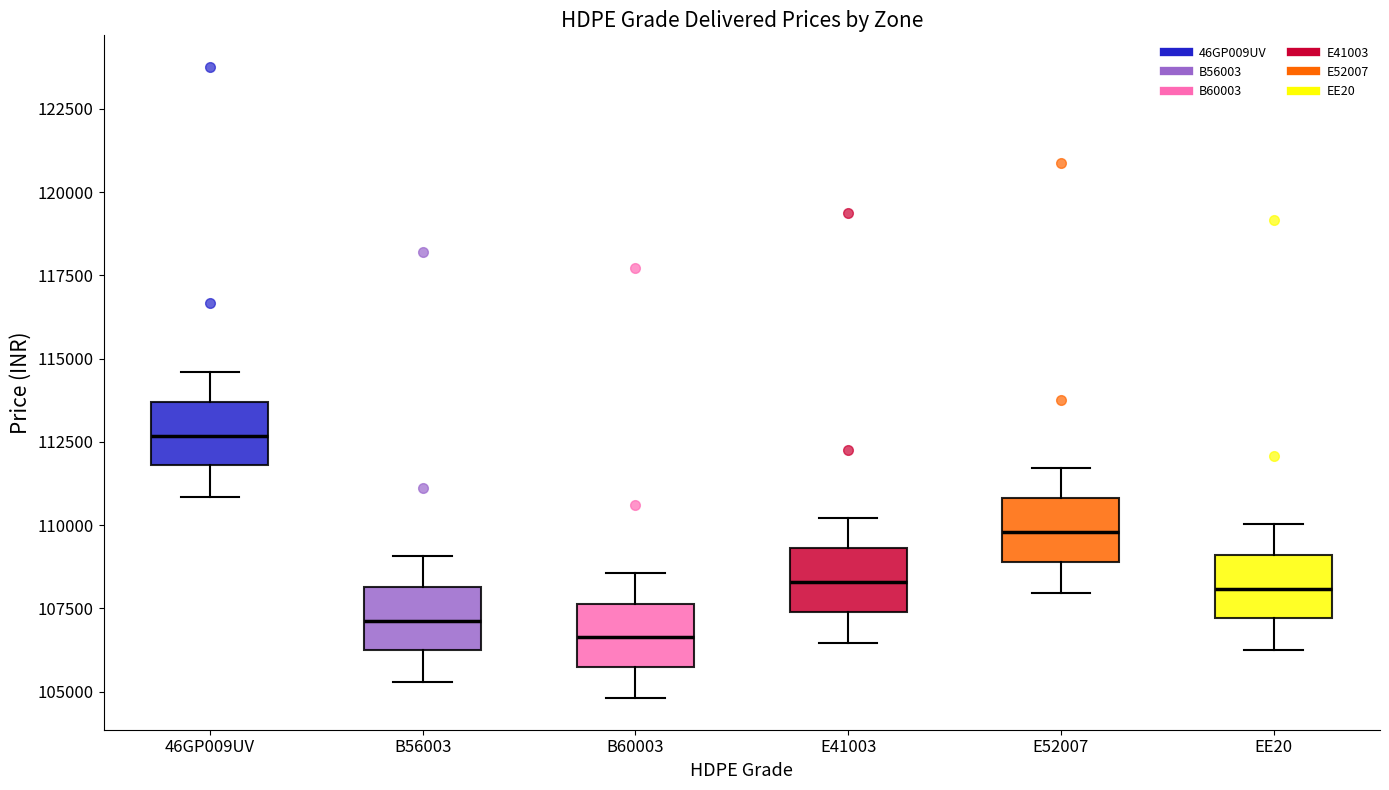

Reading left to right, read every box against the y-axis: the position of its median line, the range the box covers, and the ends of its whiskers. The values are not printed on the chart, so give them approximately, as read against the axis.

46GP009UV: median 112500, box 112000 to 113500, whiskers 111000 to 114500
B56003: median 107000, box 106000 to 108000, whiskers 105500 to 109000
B60003: median 106500, box 105500 to 107500, whiskers 105000 to 108500
E41003: median 108500, box 107500 to 109500, whiskers 106500 to 110000
E52007: median 110000, box 109000 to 111000, whiskers 108000 to 111500
EE20: median 108000, box 107000 to 109000, whiskers 106500 to 110000